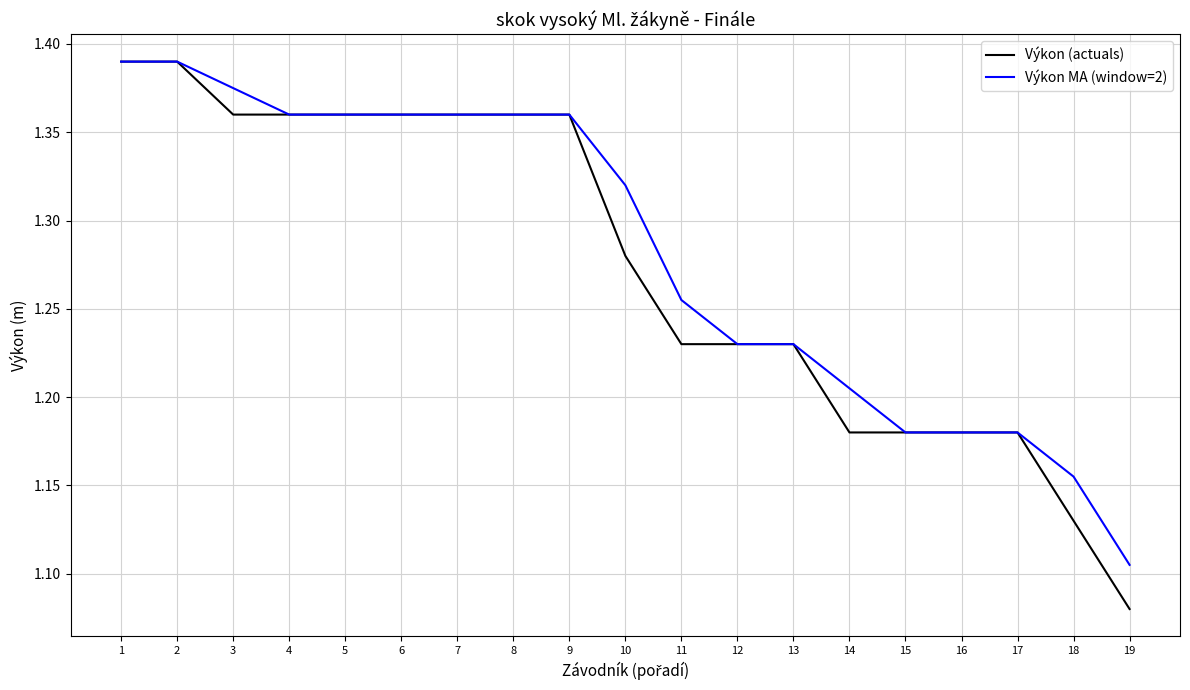

Where is Výkon (actuals) nearest to the value 1?

19